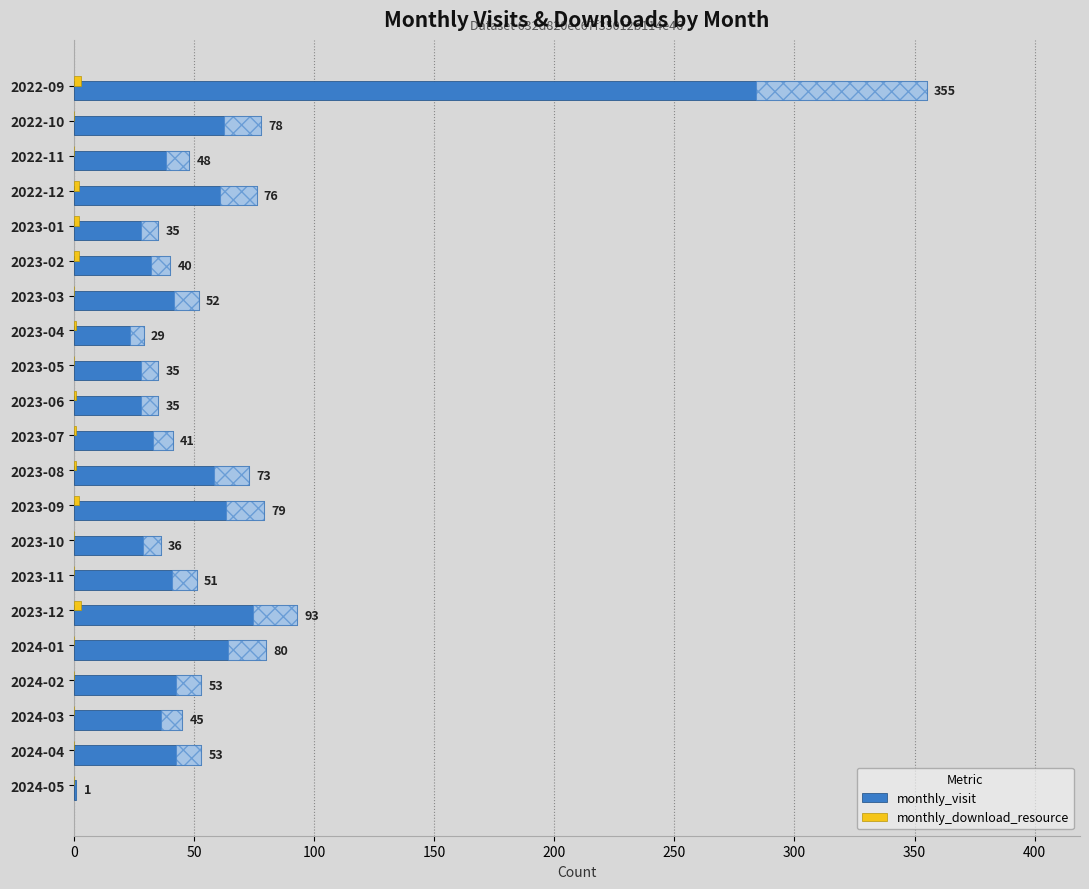

True or false: monthly_visit has a value of 90 at 2024-02.

False